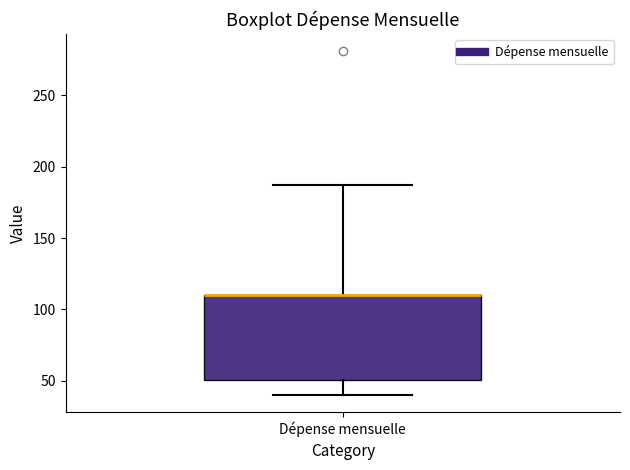

Where is the upper edge of the box for Dépense mensuelle on the y-axis? The values are not printed on the chart, so give them approximately, as read against the axis.

110